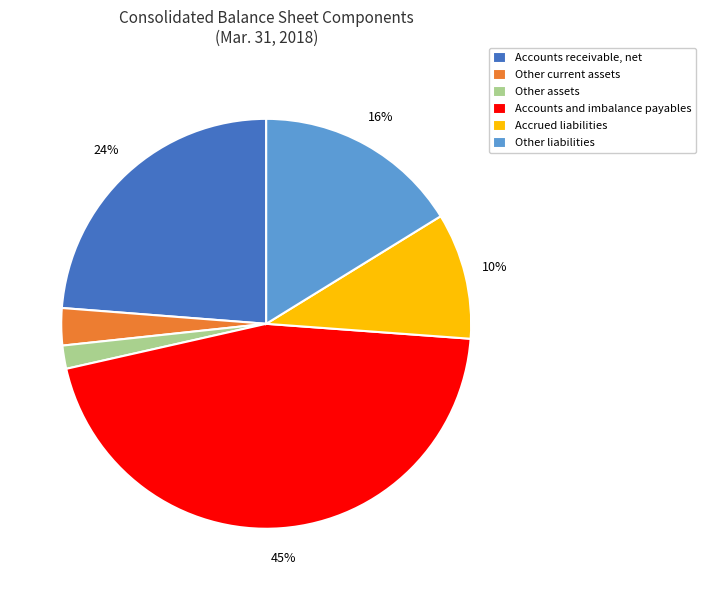

What percentage is the Other liabilities slice, to the nearest percent?

16%